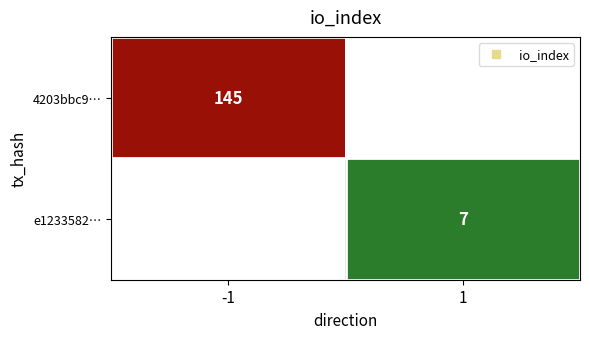

Which label corresponds to the largest value in the chart?

-1